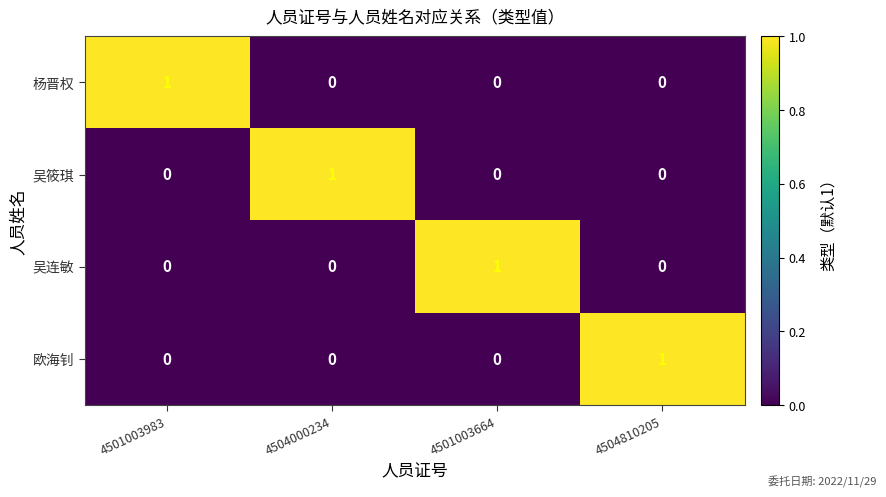

What is the spread (max minus min) of values at 4501003664?

1